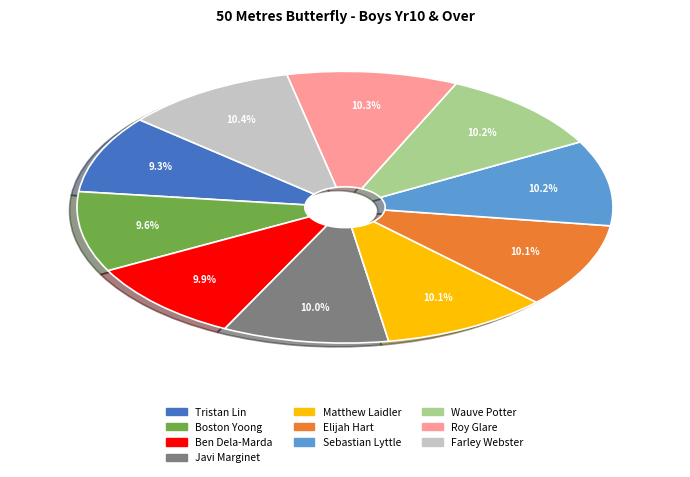

Combined, what portion of the pie is Javi Marginet and Tristan Lin?

19.3%